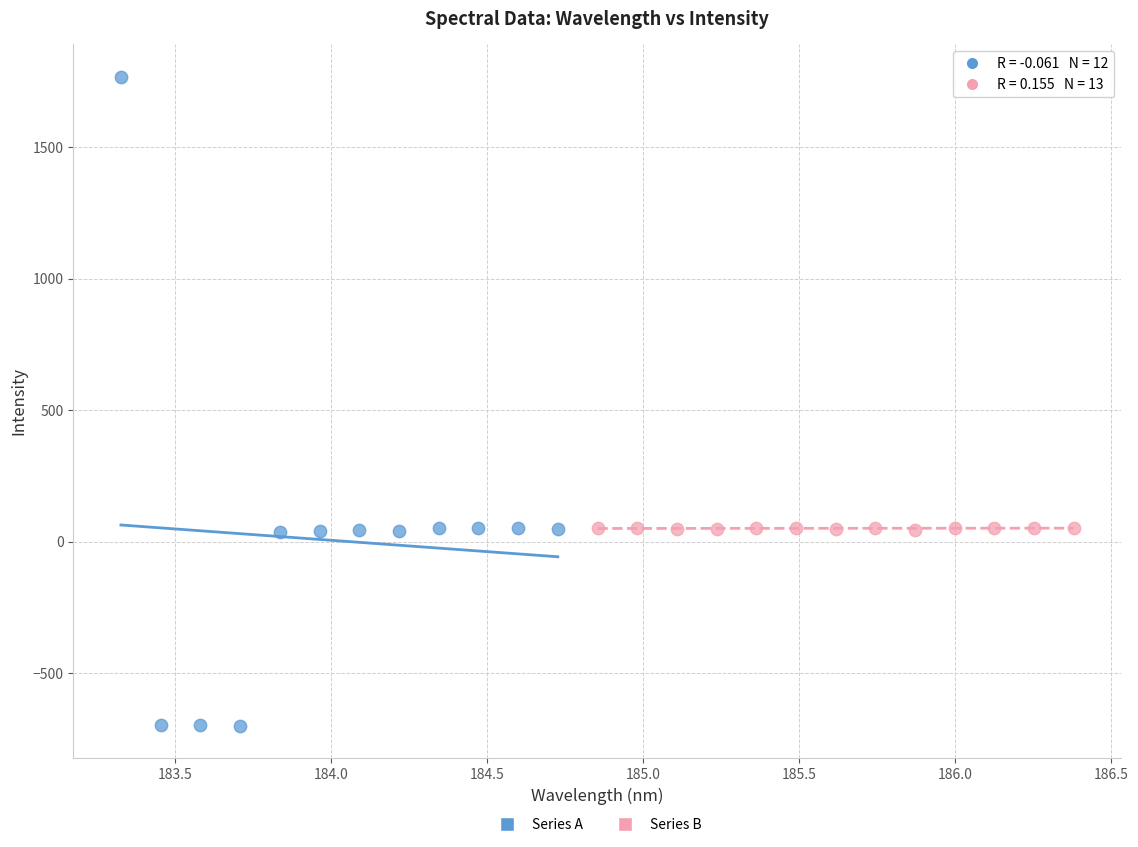

Which series has the widest spread of Y values?

Series A